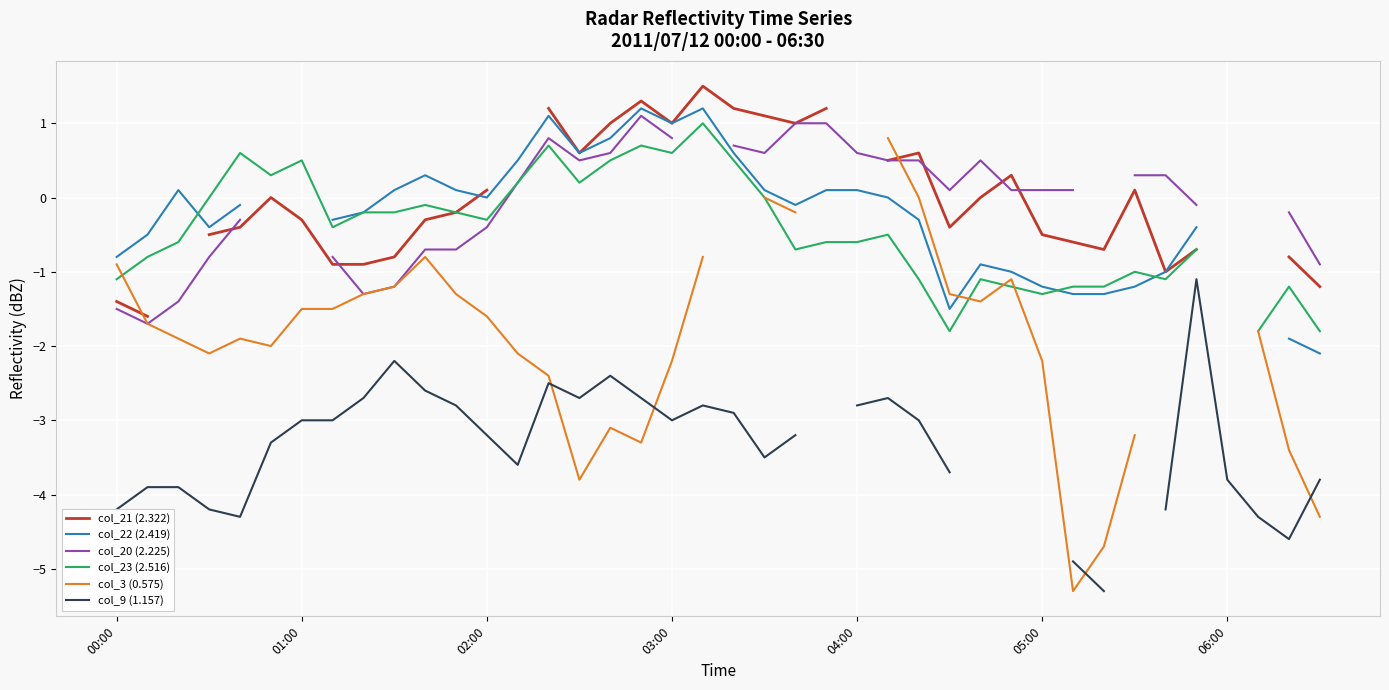

What is the label of the 1st point from the left?

00:00